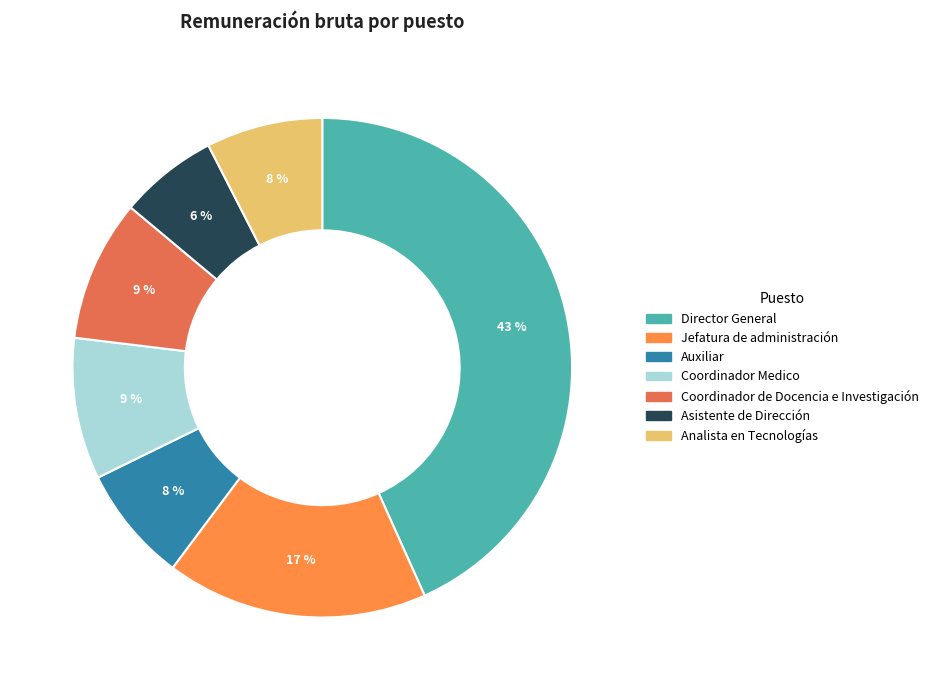

To the nearest percent, what percentage of the pie is Coordinador Medico?

9%